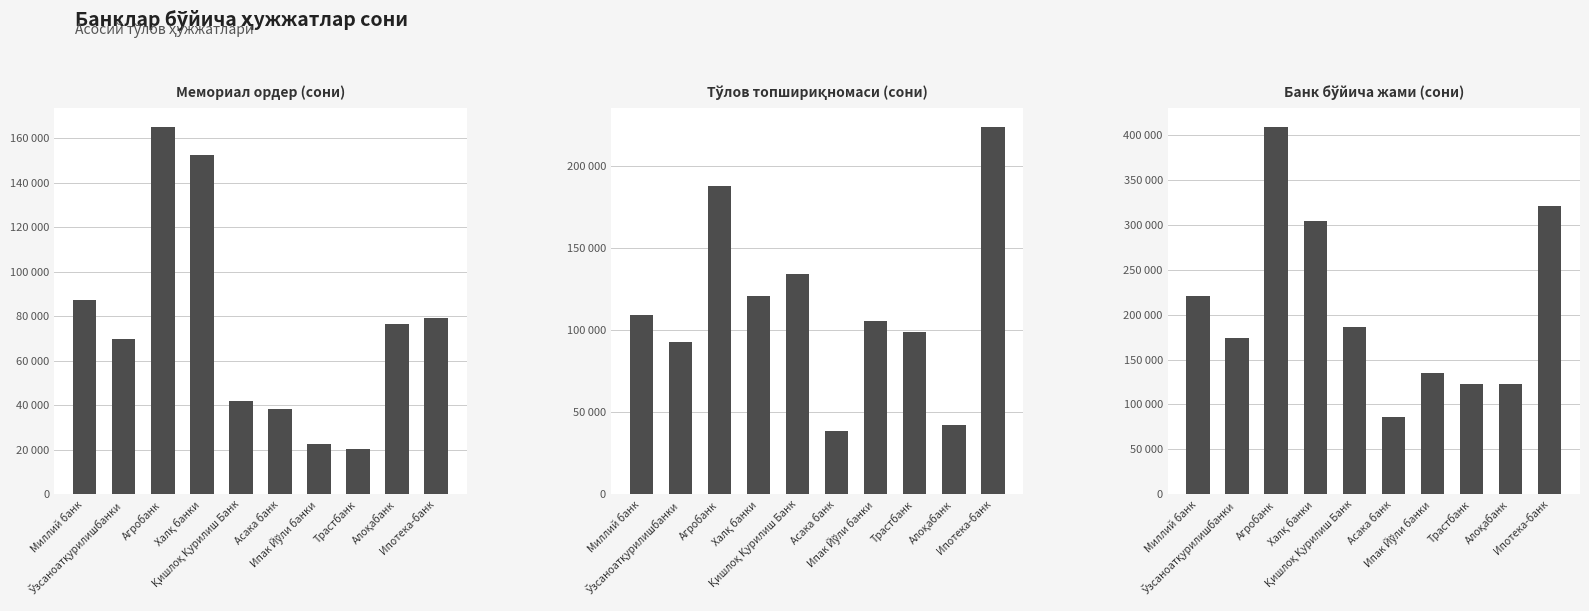

What is the value of the Банк бўйича жами (сони) bar at the 3rd from the left?

409211